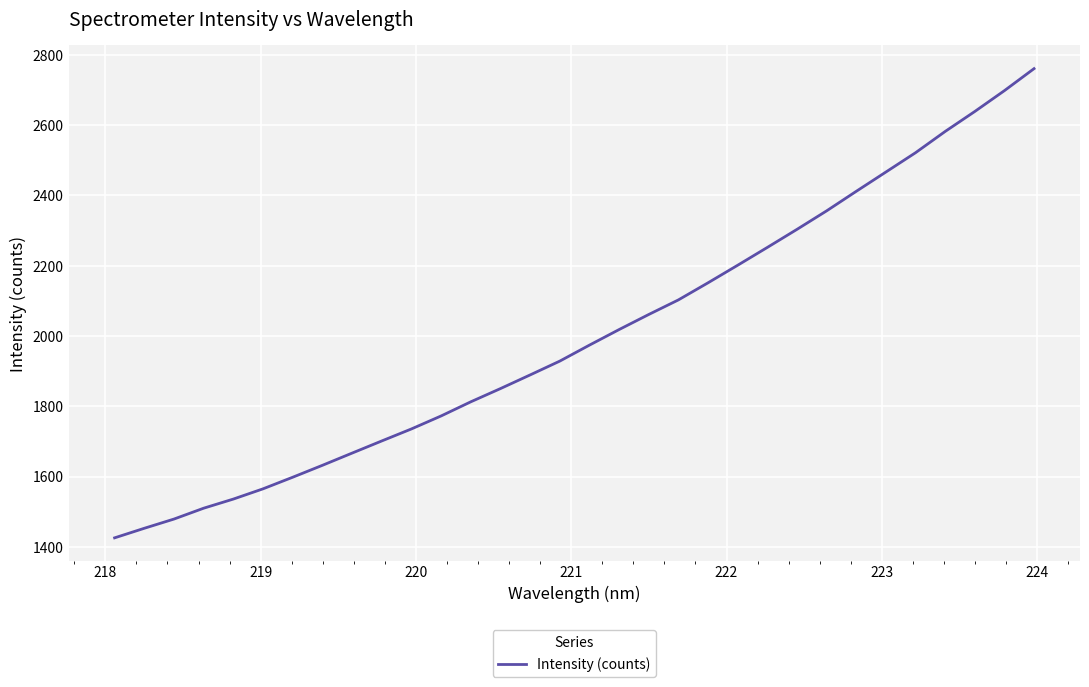

What is the smallest value displayed?

1425.4